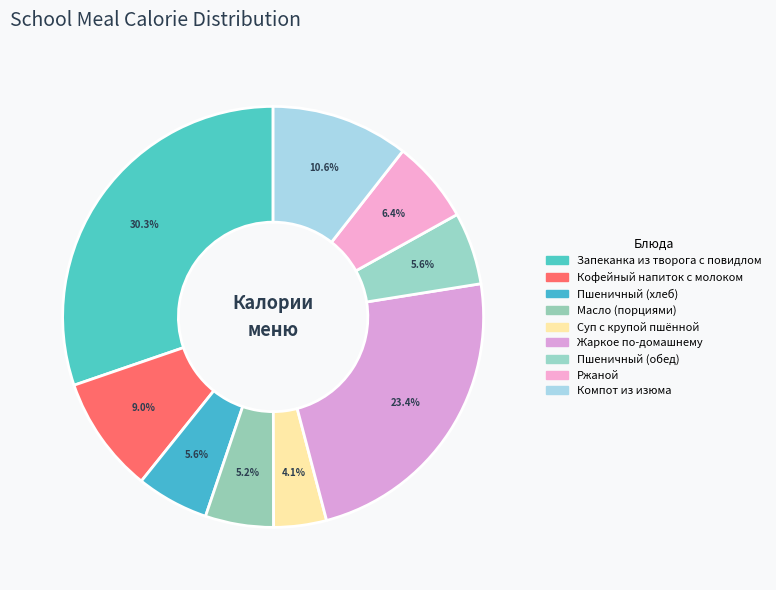

What percentage is NOT represented by Суп с крупой пшённой?

95.9%